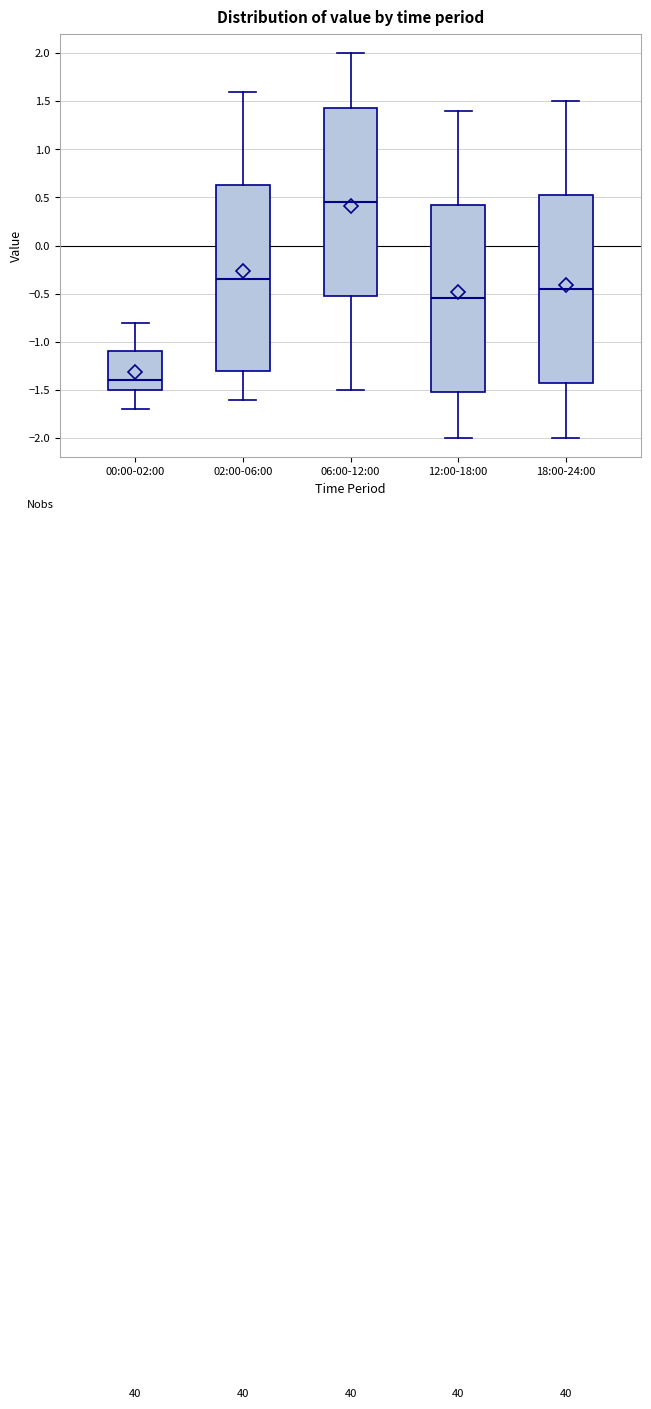

Reading left to right, read every box against the y-axis: the position of its median line, the range the box covers, and the ends of its whiskers. The values are not printed on the chart, so give them approximately, as read against the axis.

00:00-02:00: median -1.40, box -1.50 to -1.10, whiskers -1.70 to -0.80
02:00-06:00: median -0.35, box -1.30 to 0.65, whiskers -1.60 to 1.60
06:00-12:00: median 0.45, box -0.50 to 1.45, whiskers -1.50 to 2.00
12:00-18:00: median -0.55, box -1.50 to 0.45, whiskers -2.00 to 1.40
18:00-24:00: median -0.45, box -1.40 to 0.55, whiskers -2.00 to 1.50